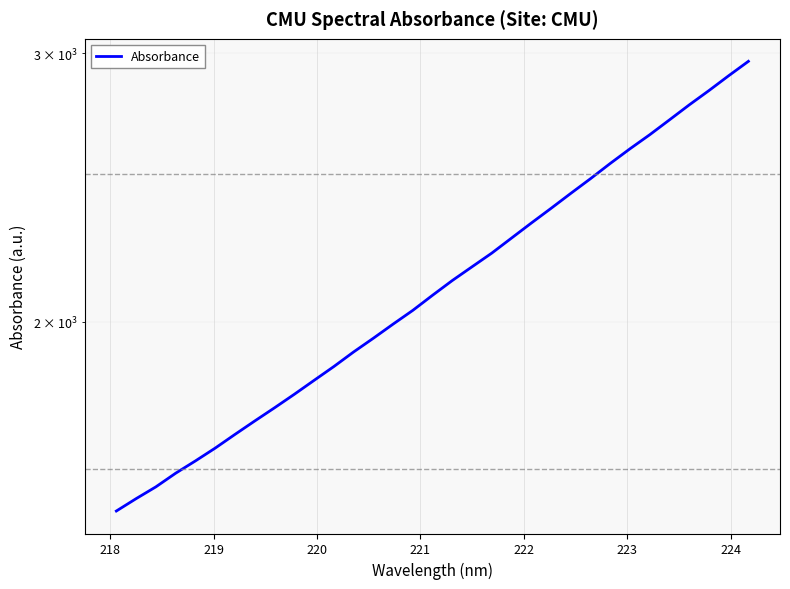

True or false: the data has more than 0 interior local peaks.

False